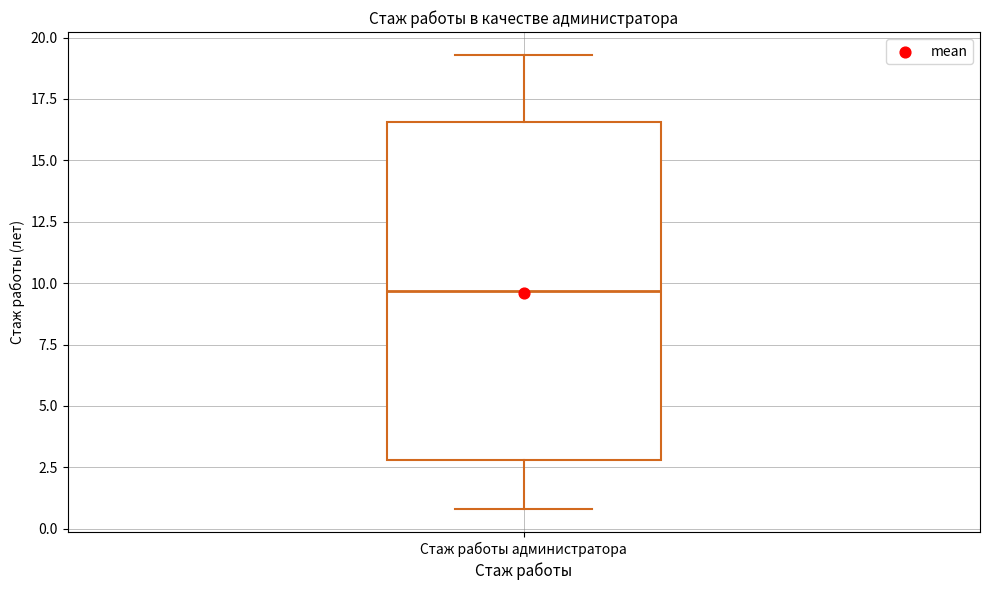

Where does the lower whisker of the box for Стаж работы администратора end on the y-axis? The values are not printed on the chart, so give them approximately, as read against the axis.

1.0